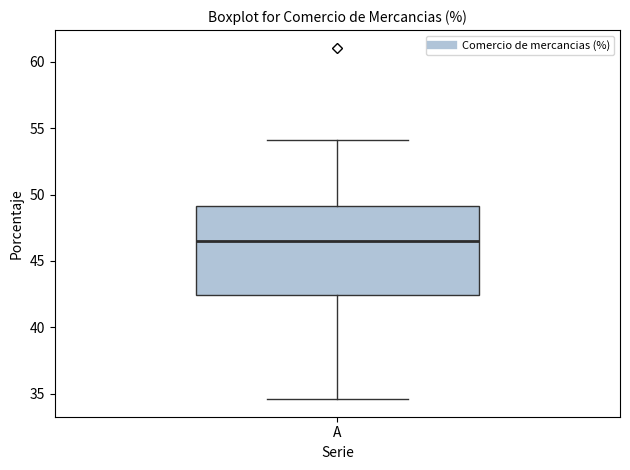

Where does the upper whisker of the box for A end on the y-axis? The values are not printed on the chart, so give them approximately, as read against the axis.

54.0